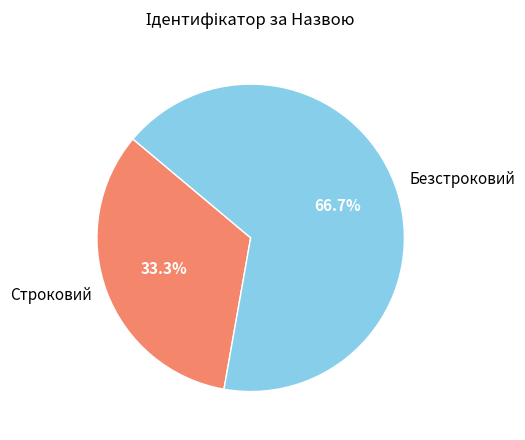

What is the smallest slice in the pie chart?

Строковий